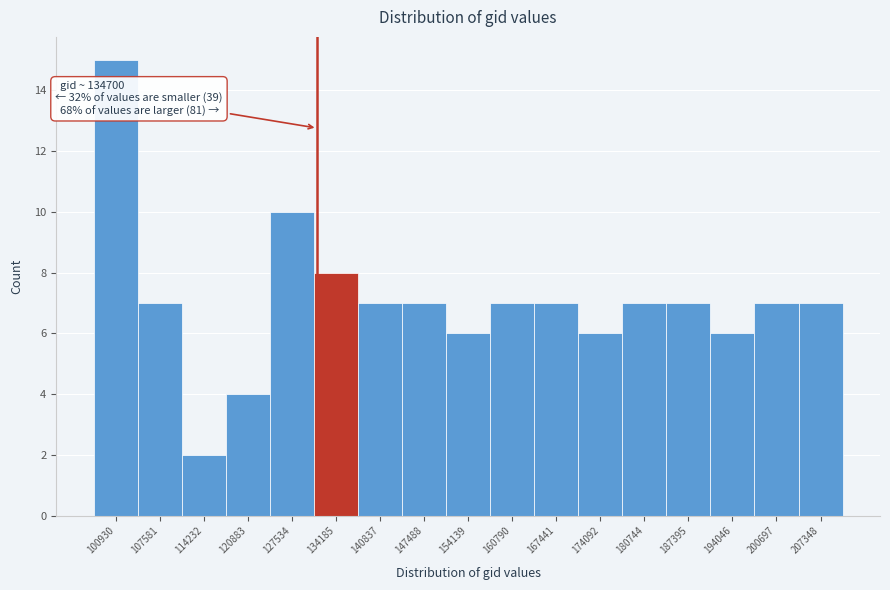

Reading left to right, extract all data points from this chart.

15	7	2	4	10	8	7	7	6	7	7	6	7	7	6	7	7